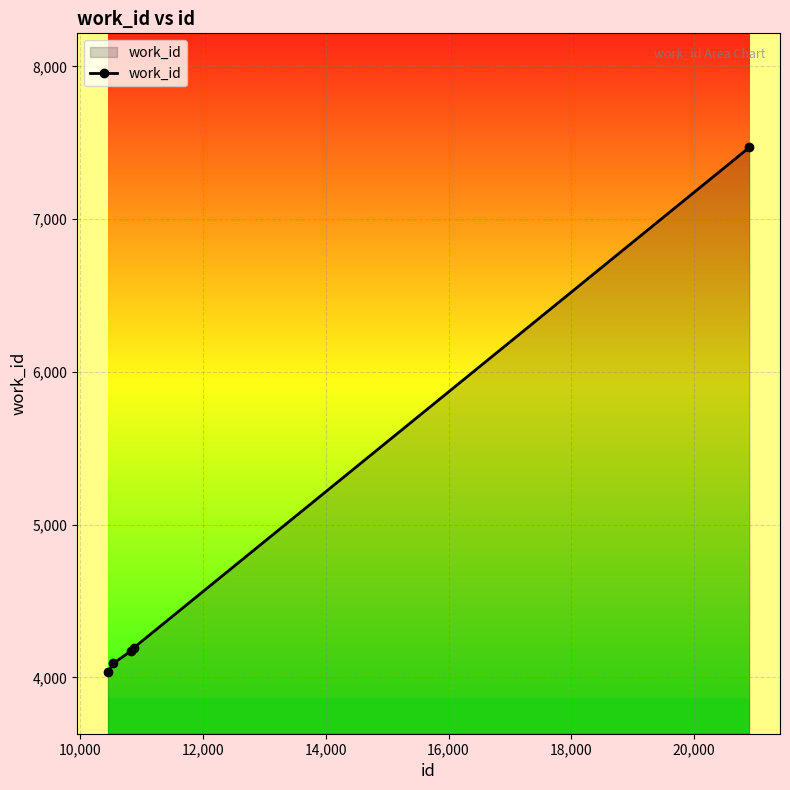

What is the value of the 4th point from the left?

4195